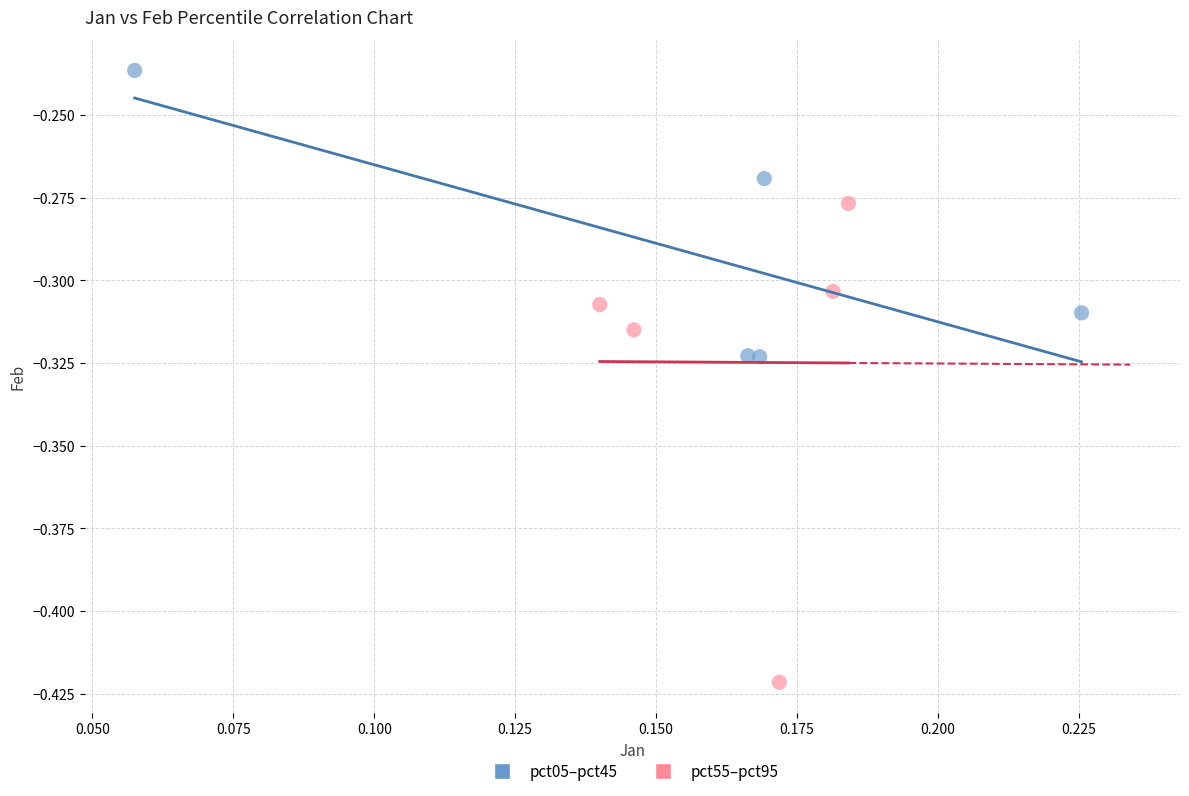

Which series has the widest spread of Y values?

pct55–pct95